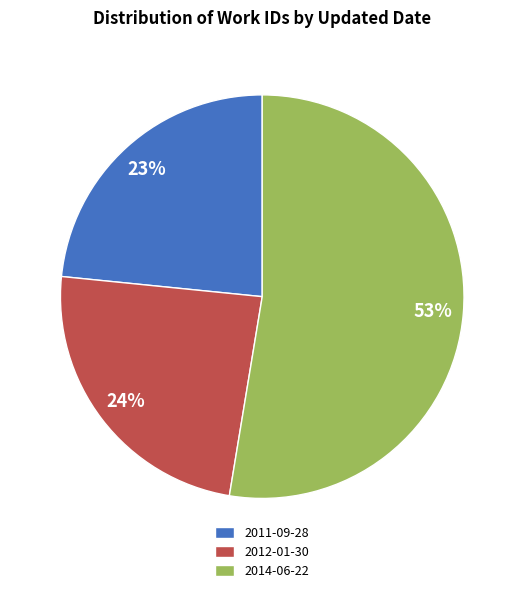

Does any single category account for the majority?

Yes